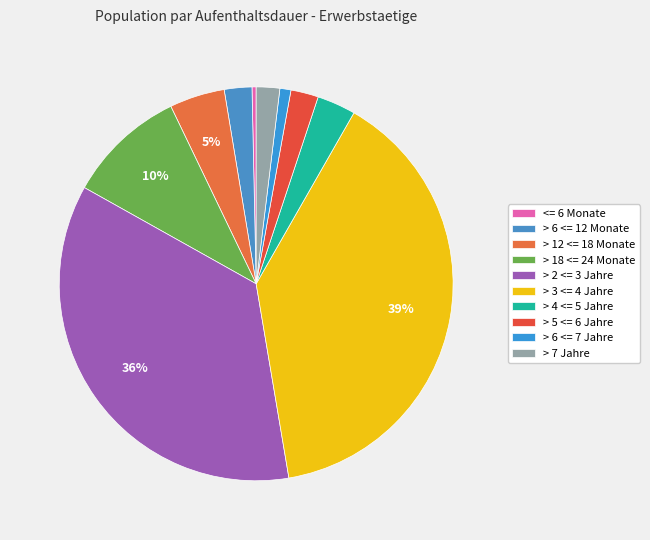

True or false: > 6 <= 12 Monate accounts for 1% of the total.

False